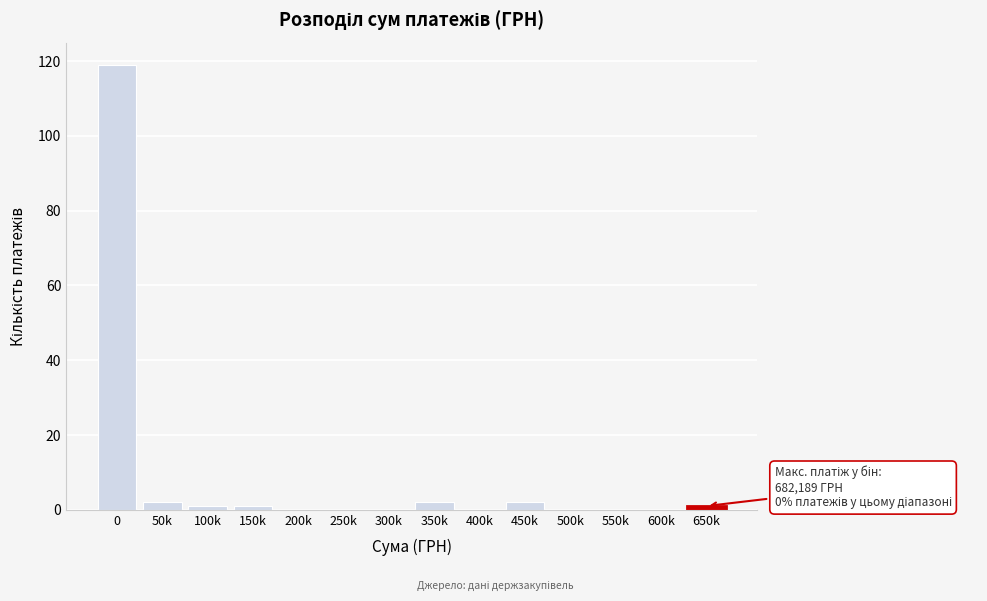

Reading right to left, list all the values displayed in this chart.

650k=1	600k=0	550k=0	500k=0	450k=2	400k=0	350k=2	300k=0	250k=0	200k=0	150k=1	100k=1	50k=2	0=119